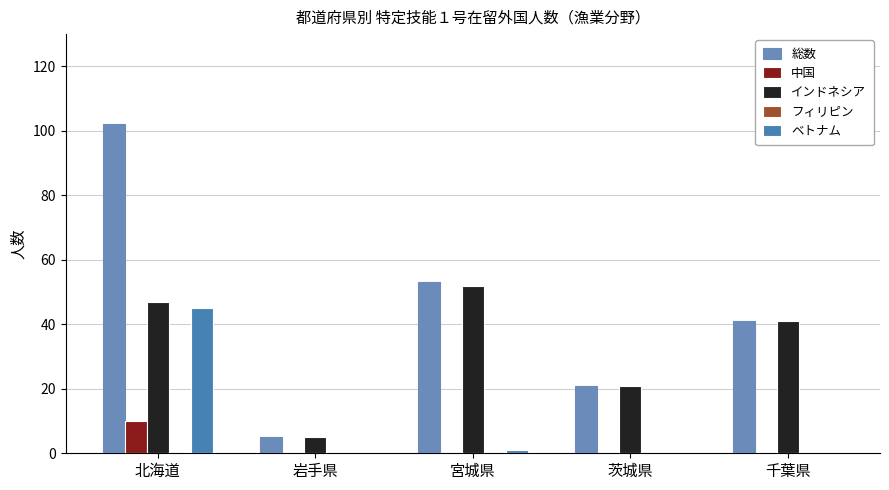

Which series has the largest range (max minus min)?

総数